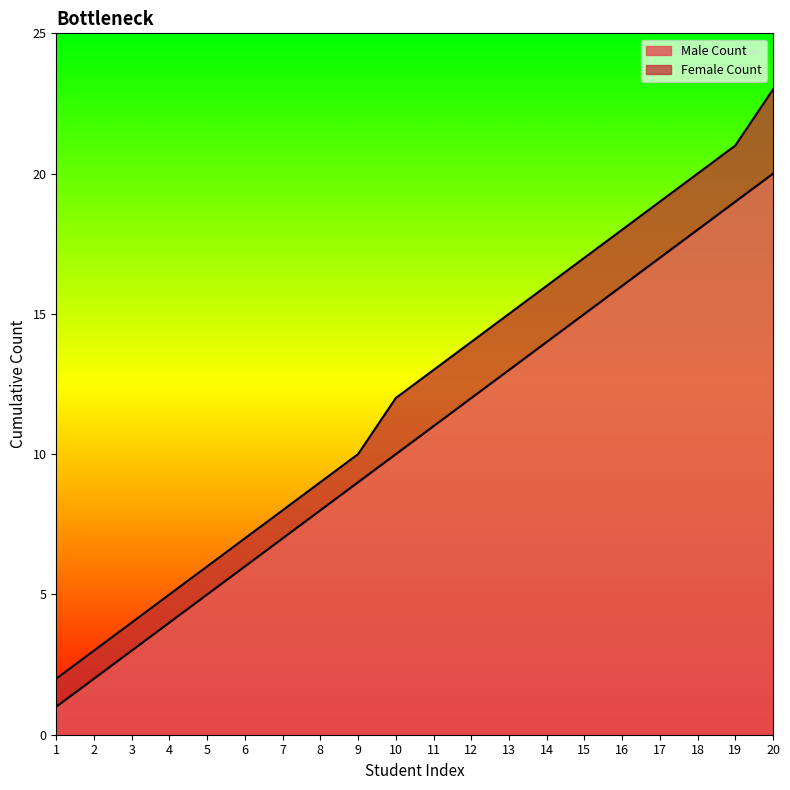

What is the smallest value displayed?

1